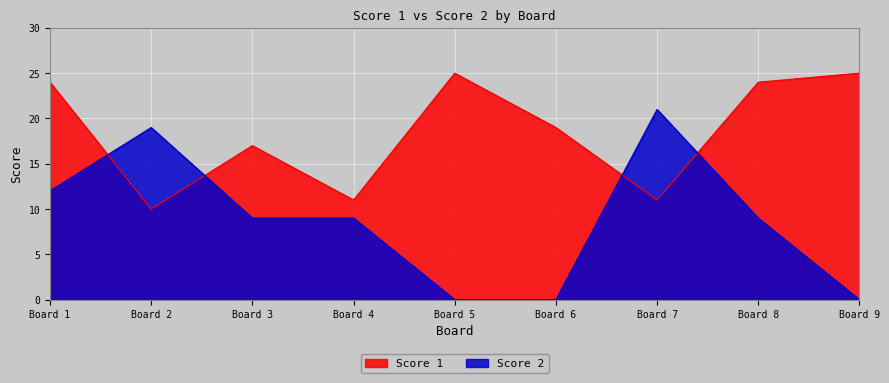

Between which two adjacent categories do Score 1 and Score 2 first intersect?

Board 1 and Board 2